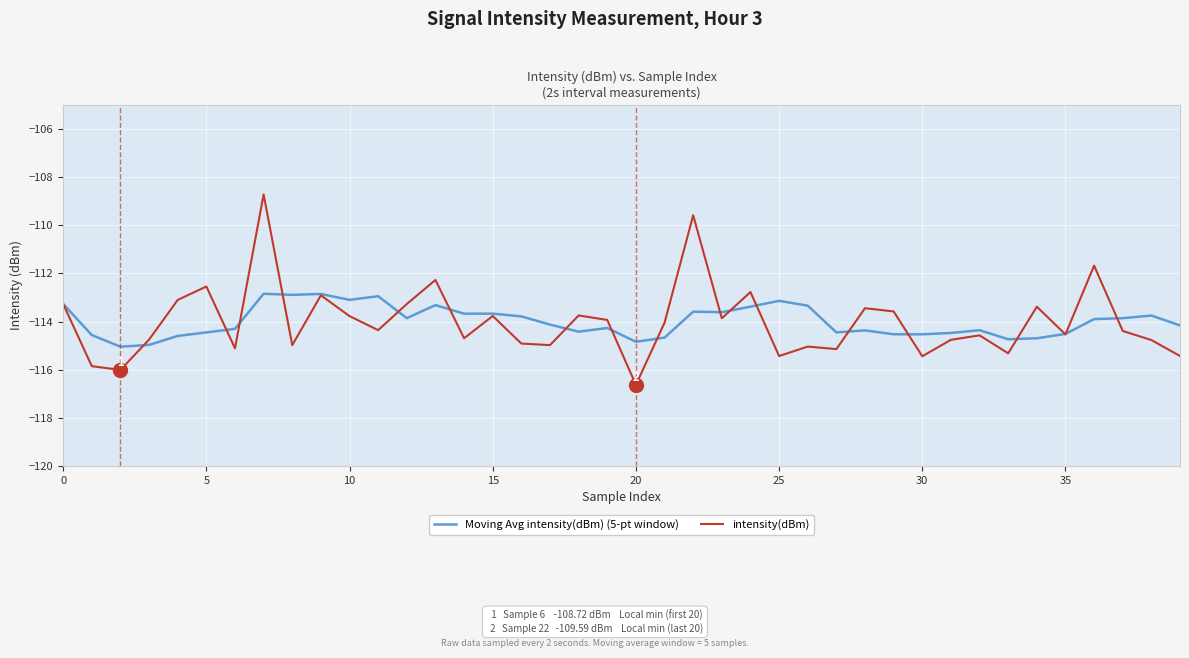

Which series has the largest range (max minus min)?

intensity(dBm)